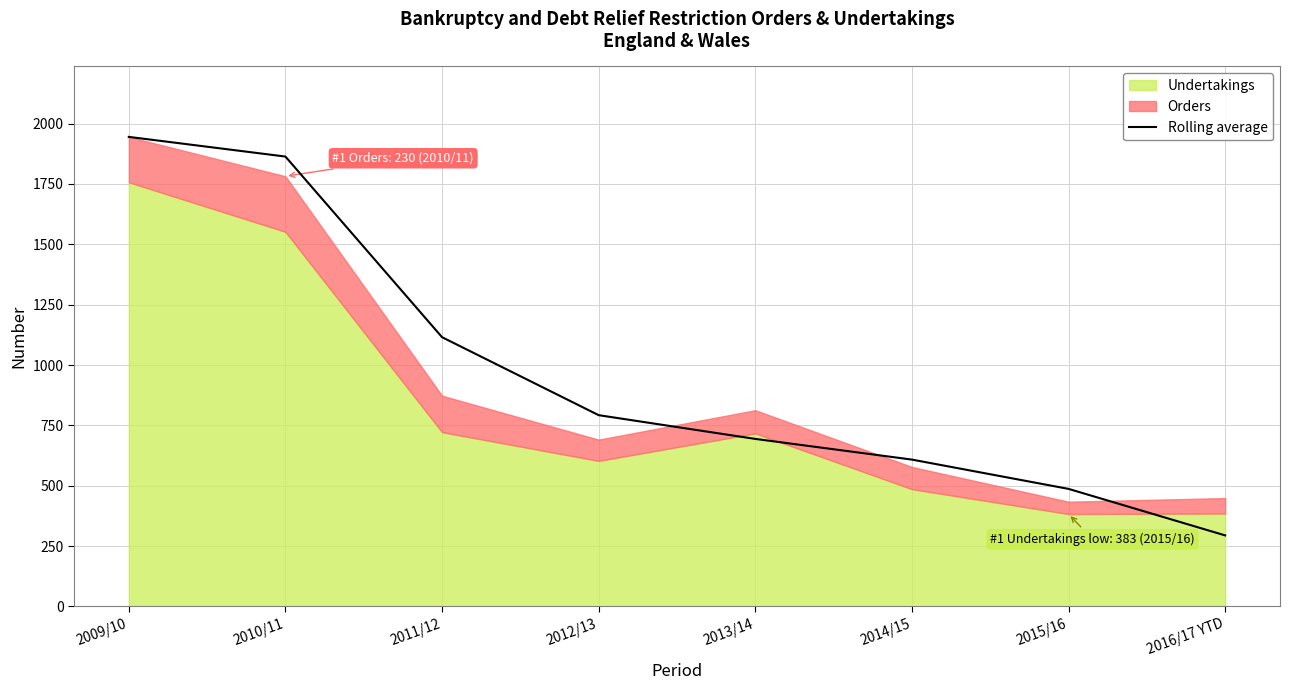

Rank the categories by Rolling average value from lowest to highest.

2016/17 YTD, 2015/16, 2014/15, 2013/14, 2012/13, 2011/12, 2010/11, 2009/10